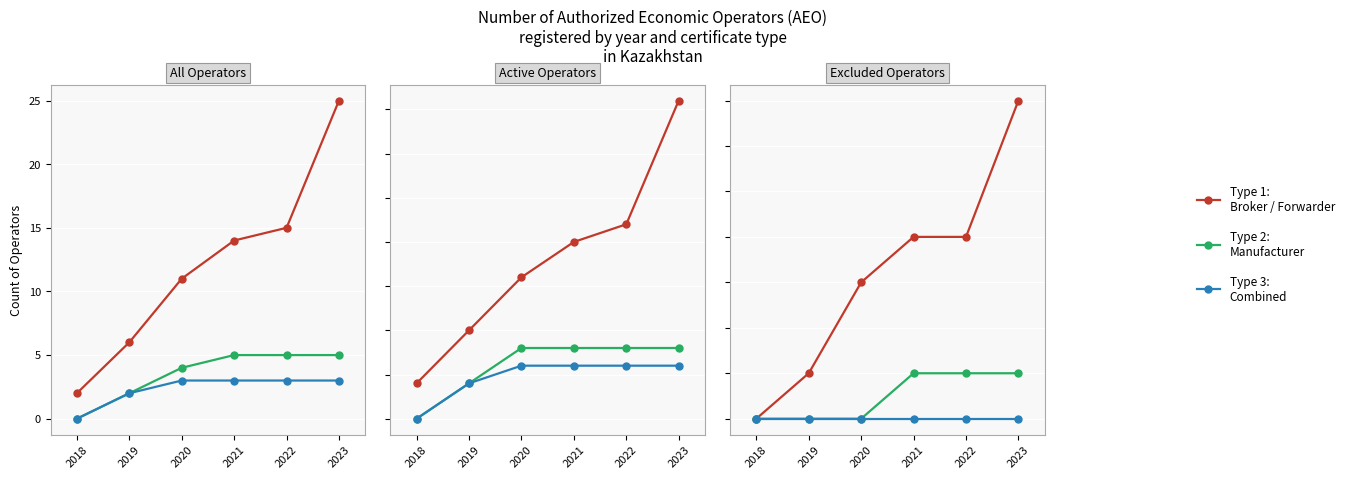

What is the difference between the highest and lowest values at 2021?

4